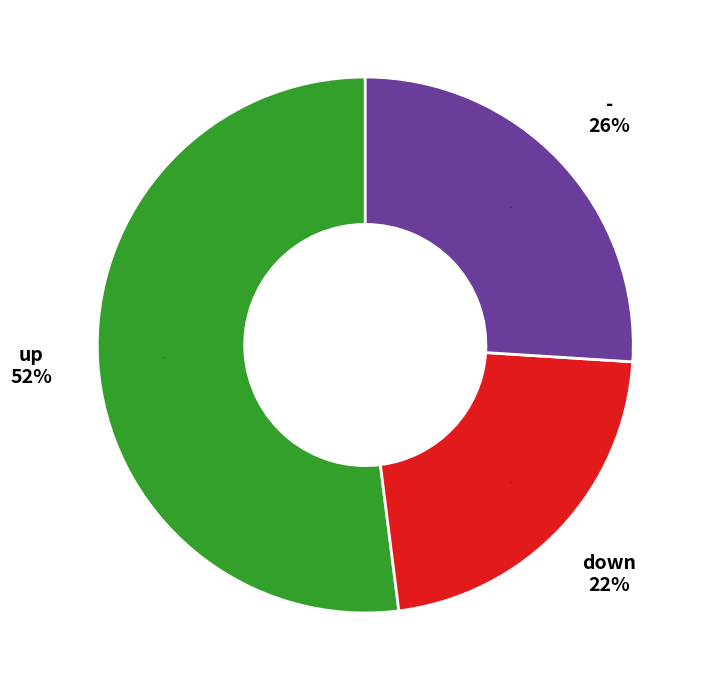

To the nearest percent, what is the average slice percentage?

33%